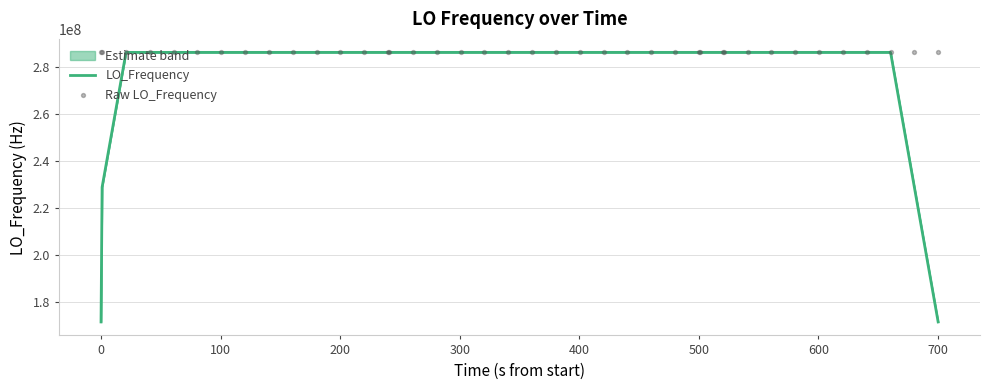

At how many categories does at least one series exceed 284538085?

40